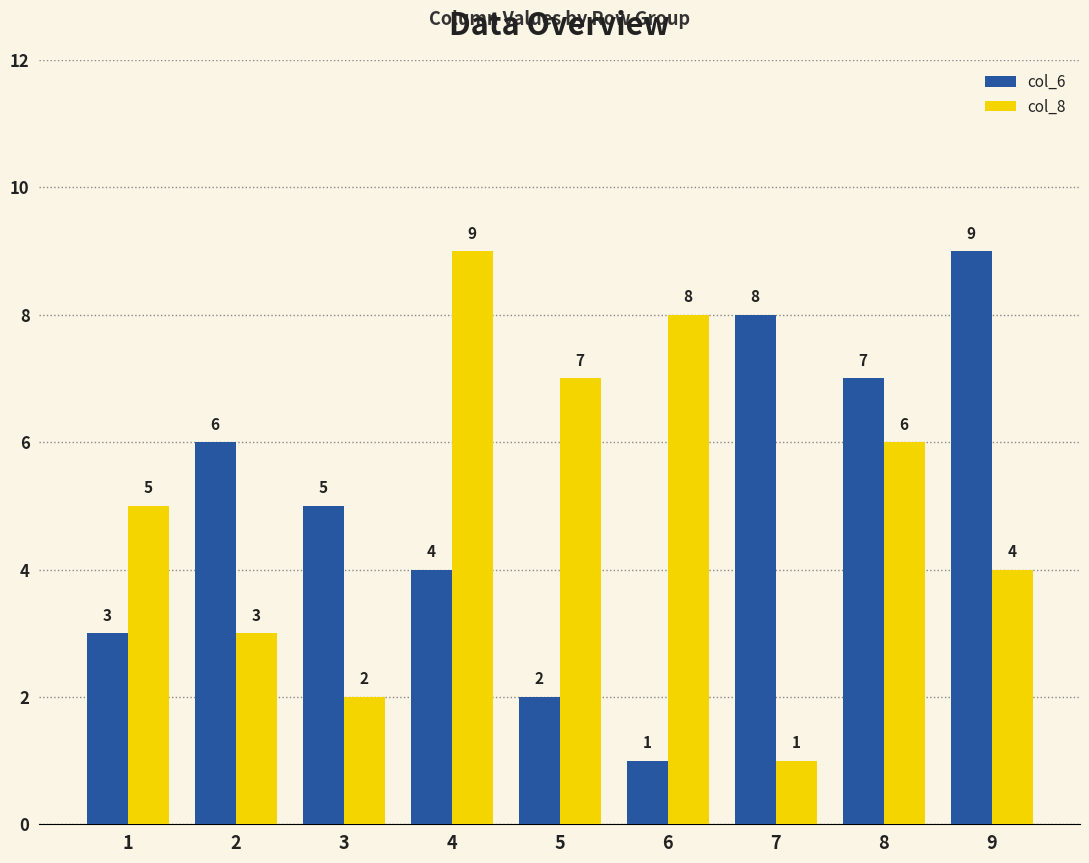

Is the value of col_6 at 9 greater than the value of col_8 at 5?

Yes